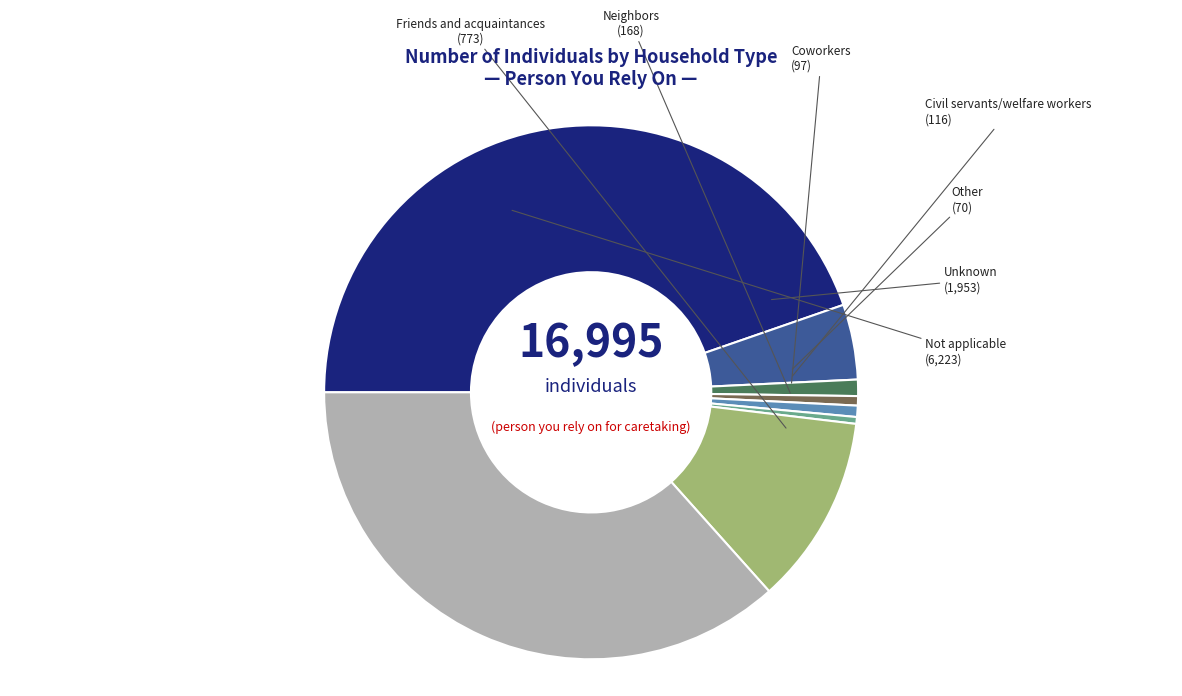

Does any single category account for the majority?

No